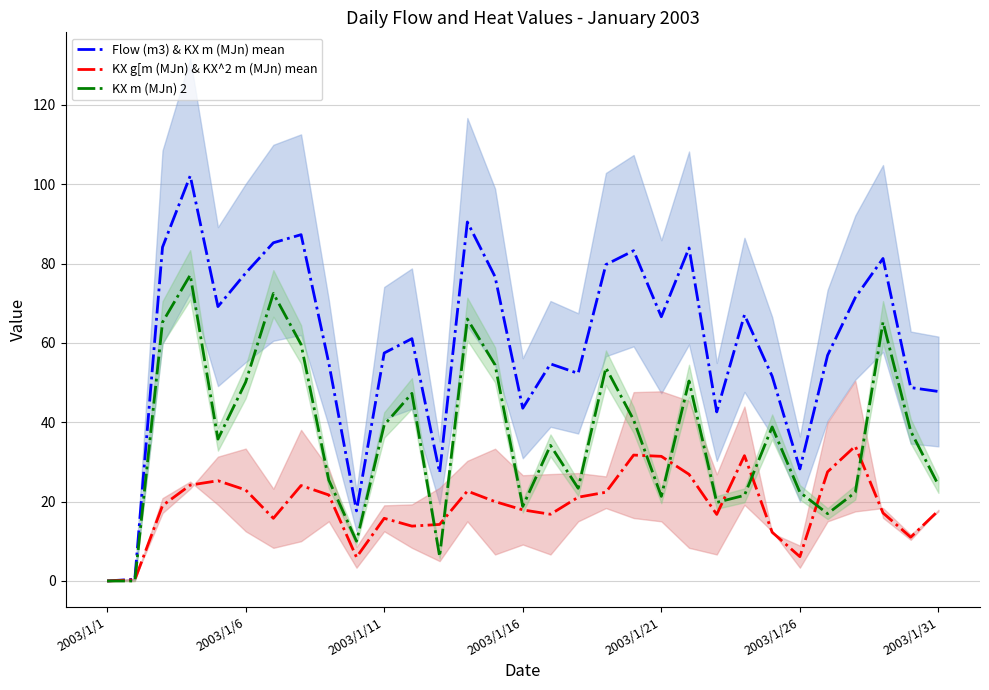

Where is KX g[m (MJn) & KX^2 m (MJn) mean nearest to the value 16?

2003/1/11